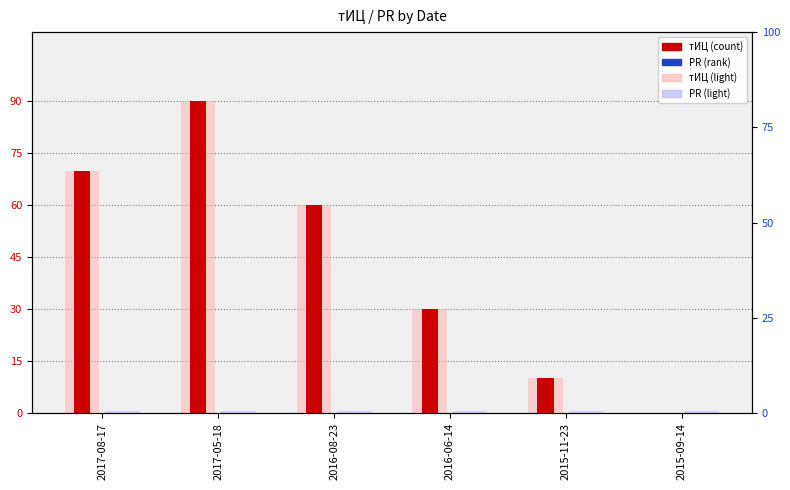

How many values in the тИЦ (light) series are below 60?

3